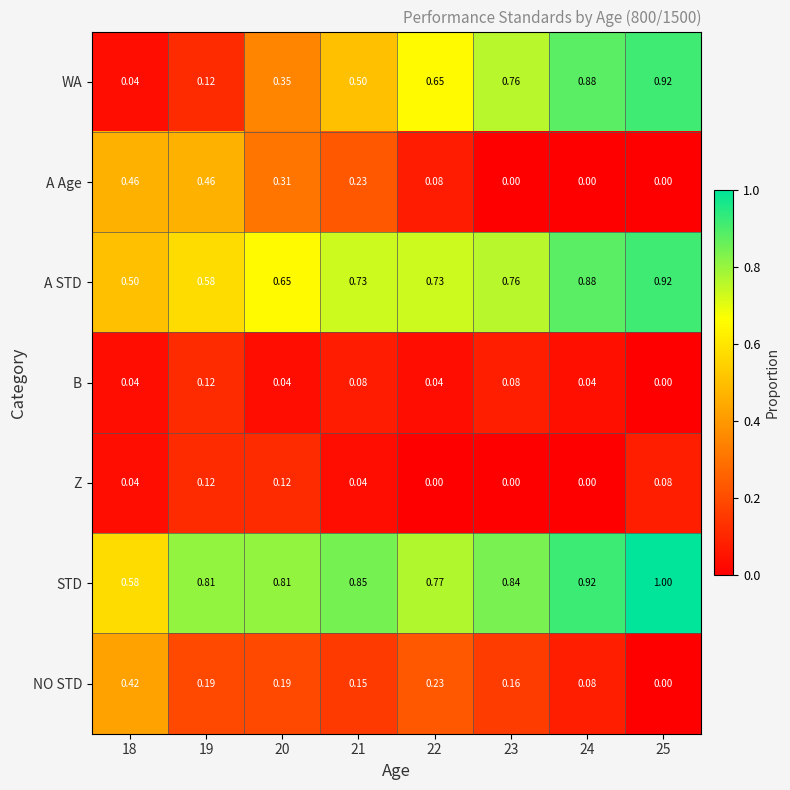

Which series has the largest range (max minus min)?

WA